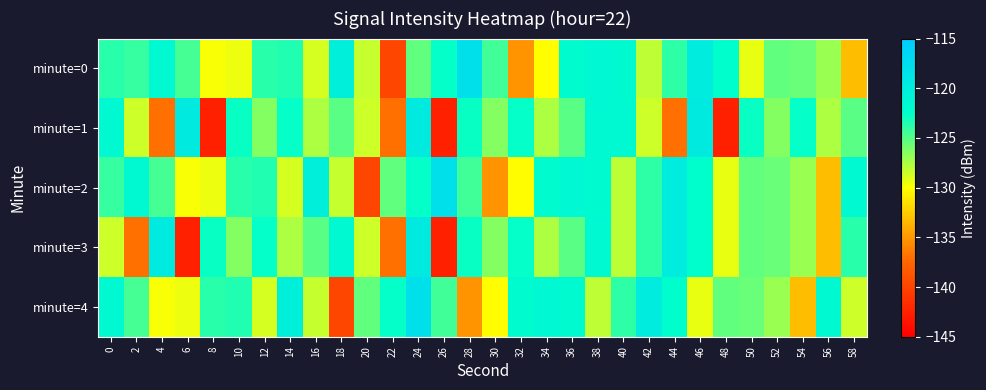

What is the minimum value shown in the chart?

-142.7